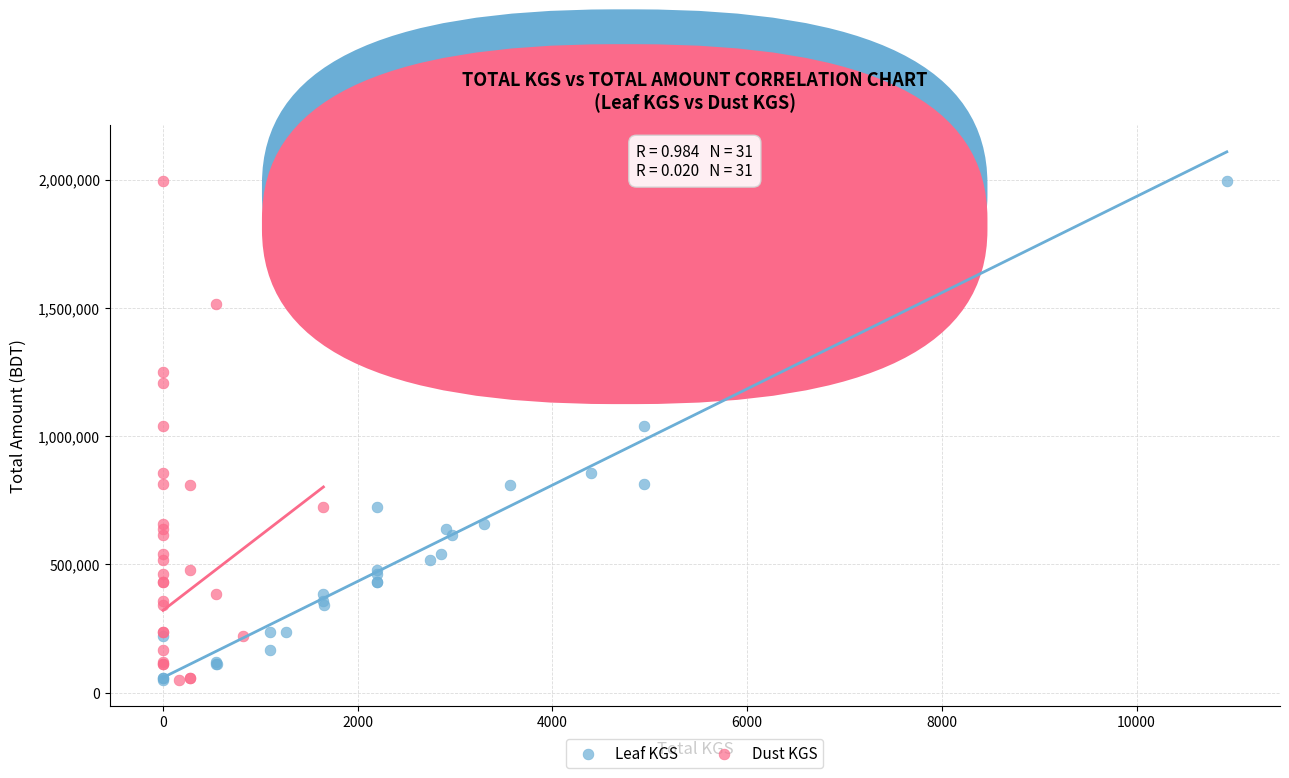

What are all the series names shown in the legend?

Leaf KGS, Dust KGS